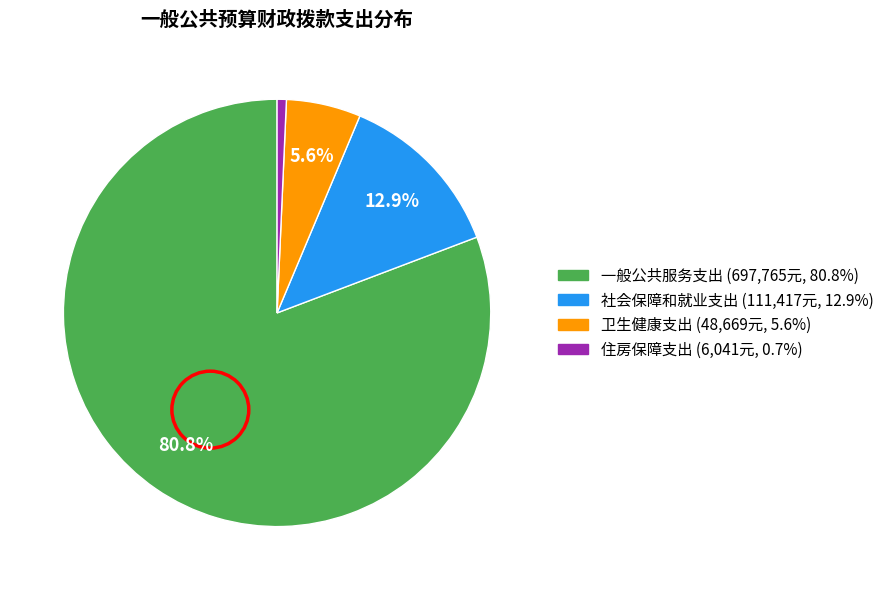

How many slices are in this pie chart?

4